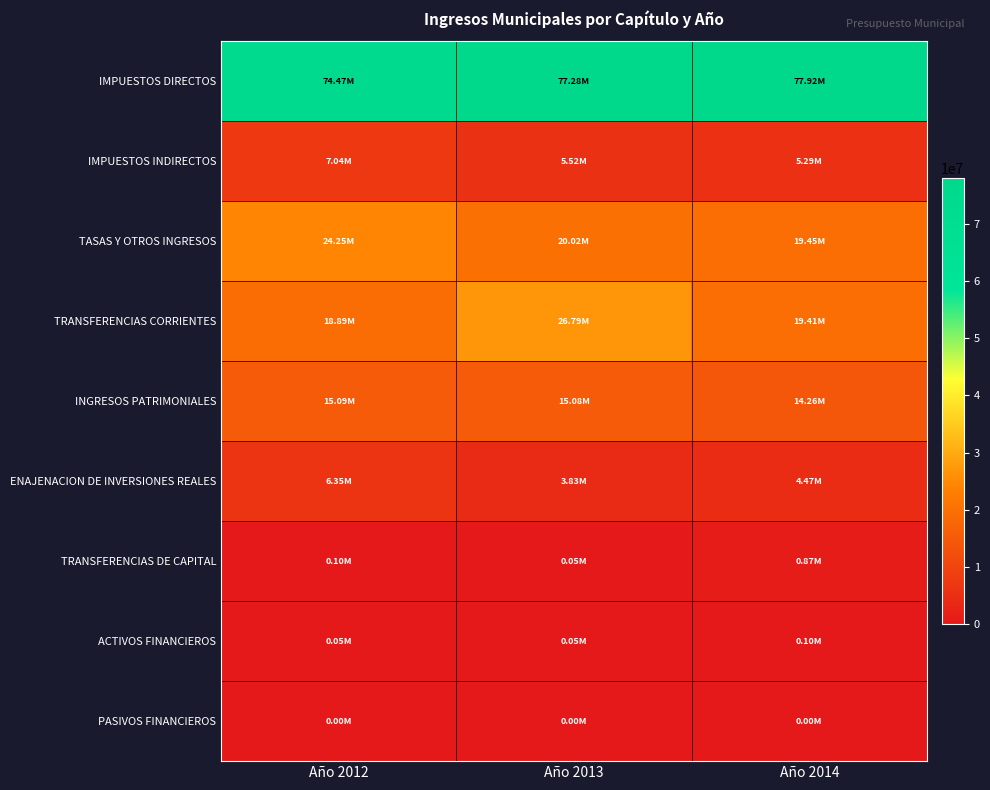

Reading left to right, what are all the values shown in this chart?

IMPUESTOS DIRECTOS: Año 2012=74471215.7	Año 2013=77278247.8	Año 2014=77920131.2
IMPUESTOS INDIRECTOS: Año 2012=7040715.7	Año 2013=5522098.4	Año 2014=5292958.8
TASAS Y OTROS INGRESOS: Año 2012=24246487.3	Año 2013=20023590.5	Año 2014=19450469.8
TRANSFERENCIAS CORRIENTES: Año 2012=18892592.9	Año 2013=26790634.7	Año 2014=19407340.8
INGRESOS PATRIMONIALES: Año 2012=15090403.3	Año 2013=15081816.8	Año 2014=14260104.0
ENAJENACION DE INVERSIONES REALES: Año 2012=6352791.1	Año 2013=3828428.2	Año 2014=4465758.0
TRANSFERENCIAS DE CAPITAL: Año 2012=102591.8	Año 2013=50006.8	Año 2014=872179.4
ACTIVOS FINANCIEROS: Año 2012=49123.0	Año 2013=49123.0	Año 2014=100000.0
PASIVOS FINANCIEROS: Año 2012=0.0	Año 2013=0.0	Año 2014=0.0